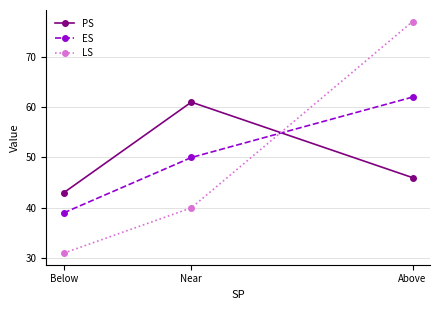

What is the smallest value displayed?

31